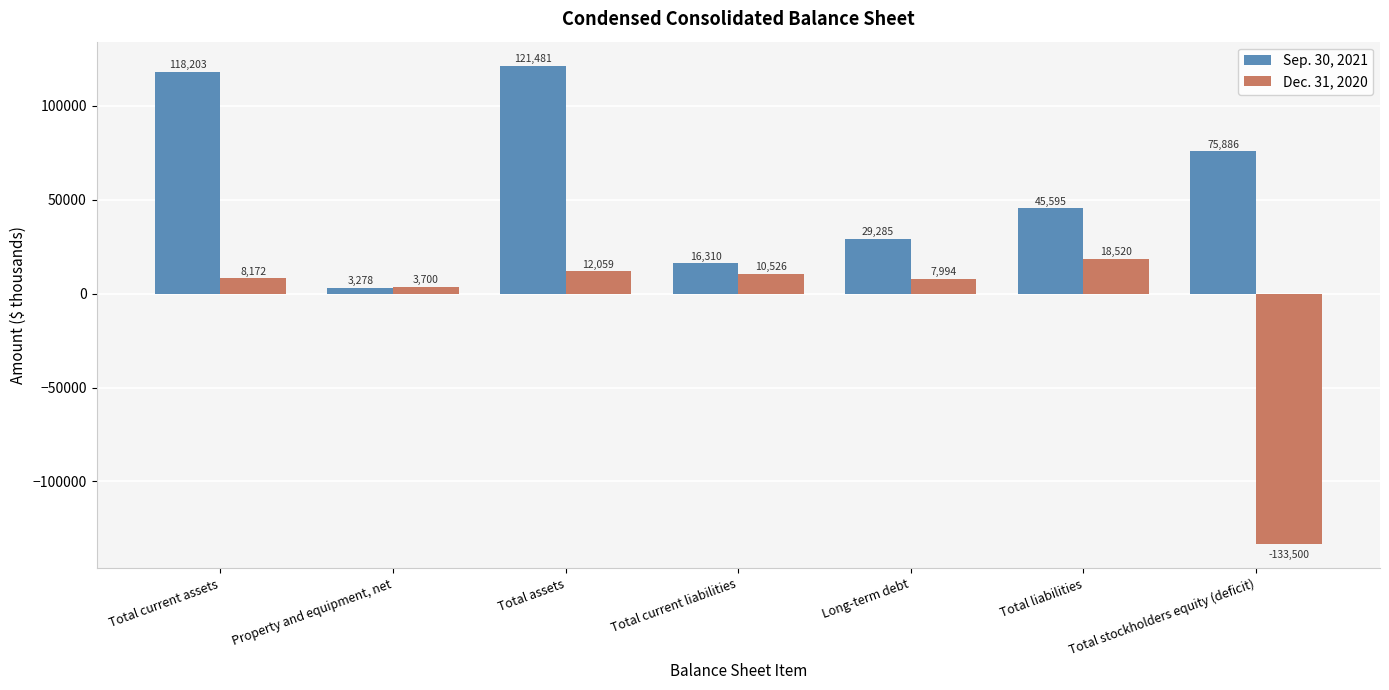

Is the value of Sep. 30, 2021 at Total liabilities greater than the value of Dec. 31, 2020 at Total current liabilities?

Yes